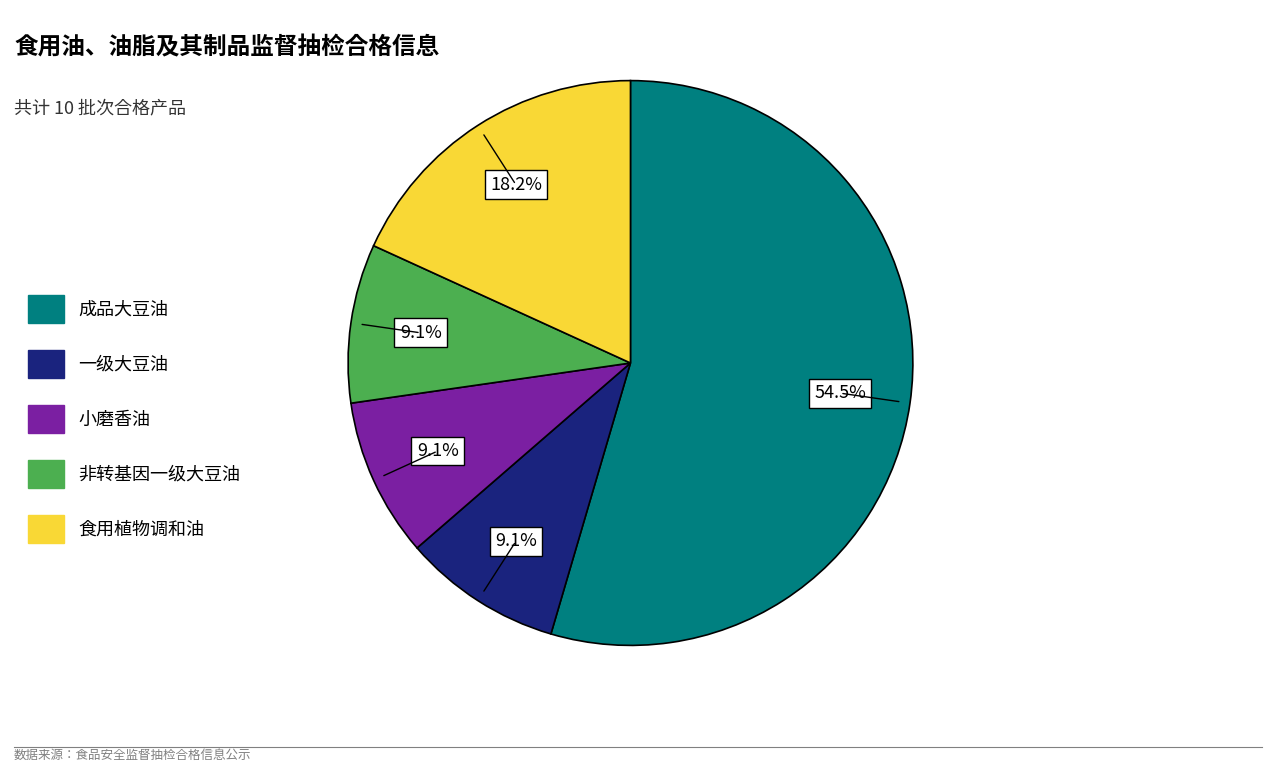

What is the largest slice in the pie chart?

成品大豆油